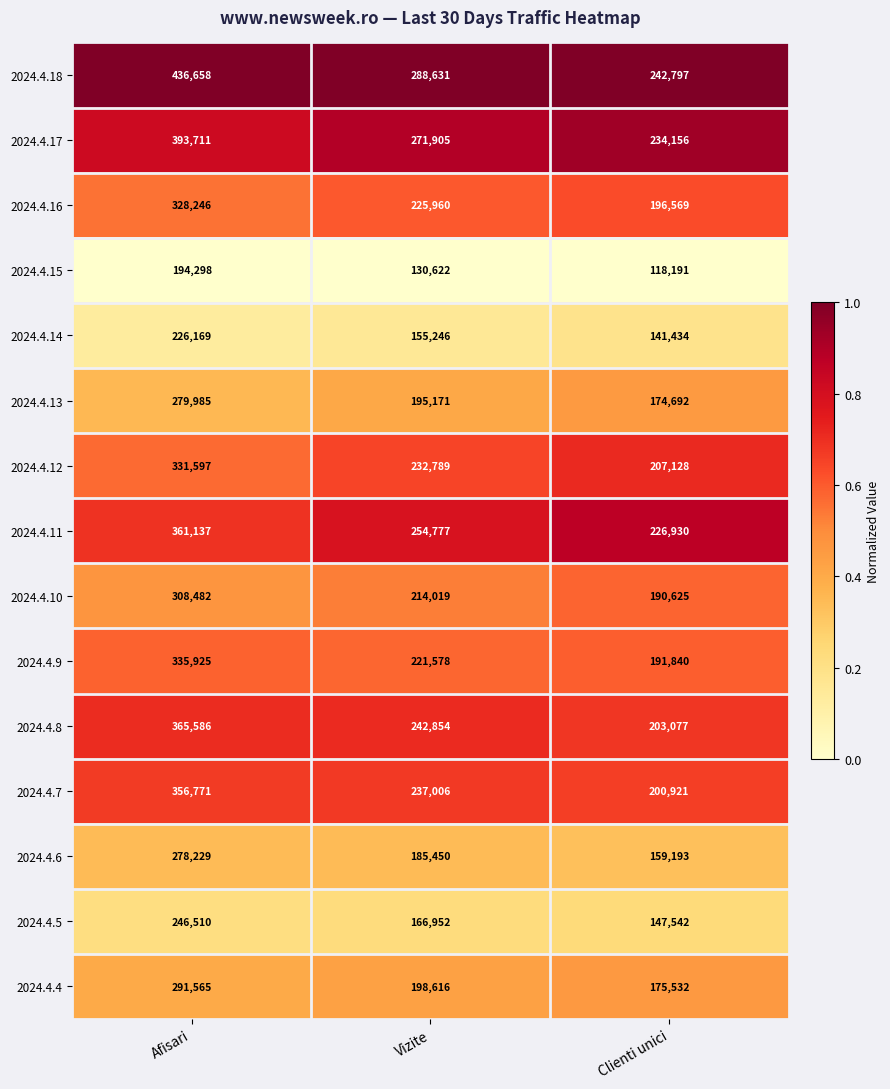

What is the spread (max minus min) of values at Clienti unici?

124606